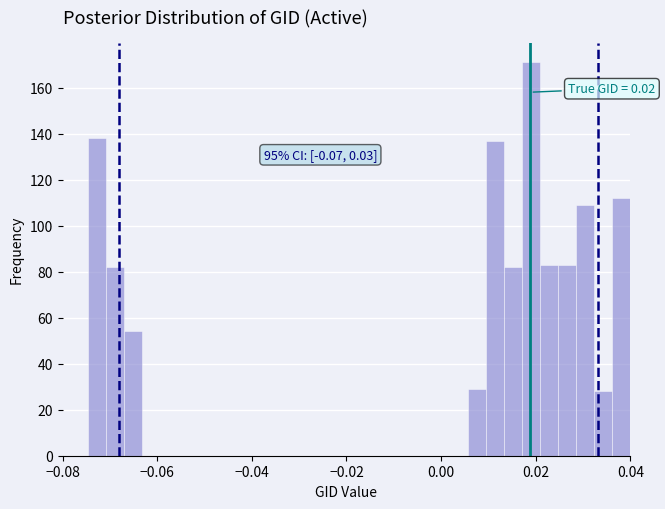

Around what value on the x-axis is the tallest bar? Give the approximate position of its centre, as read against the axis.

0.018